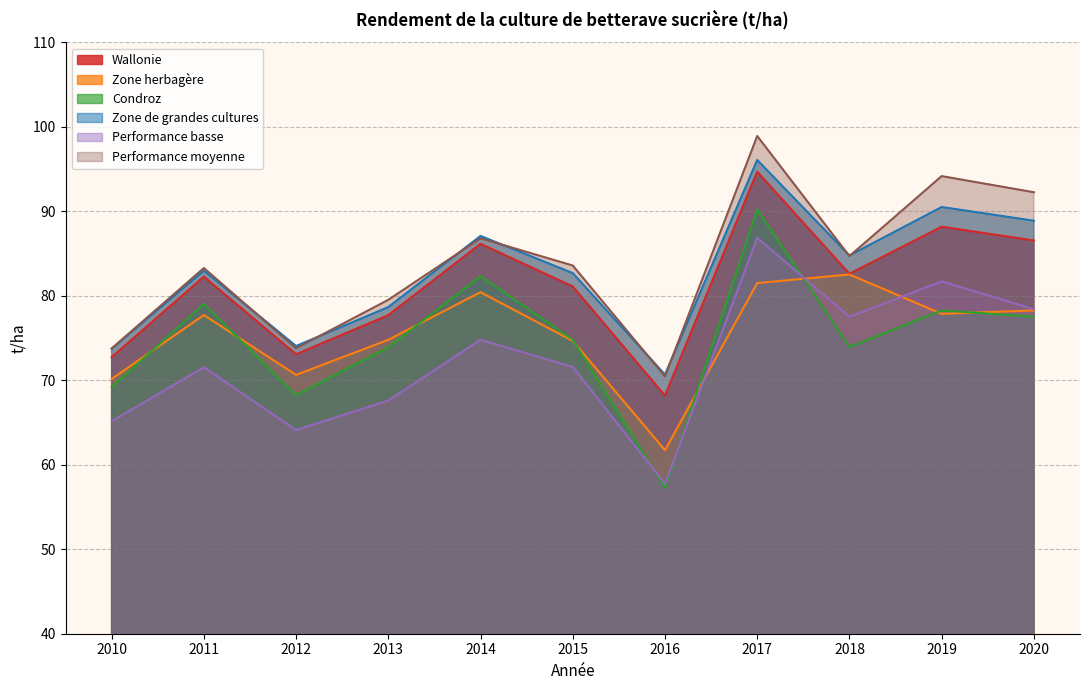

What is the sum of all Zone de grandes cultures values?

910.0